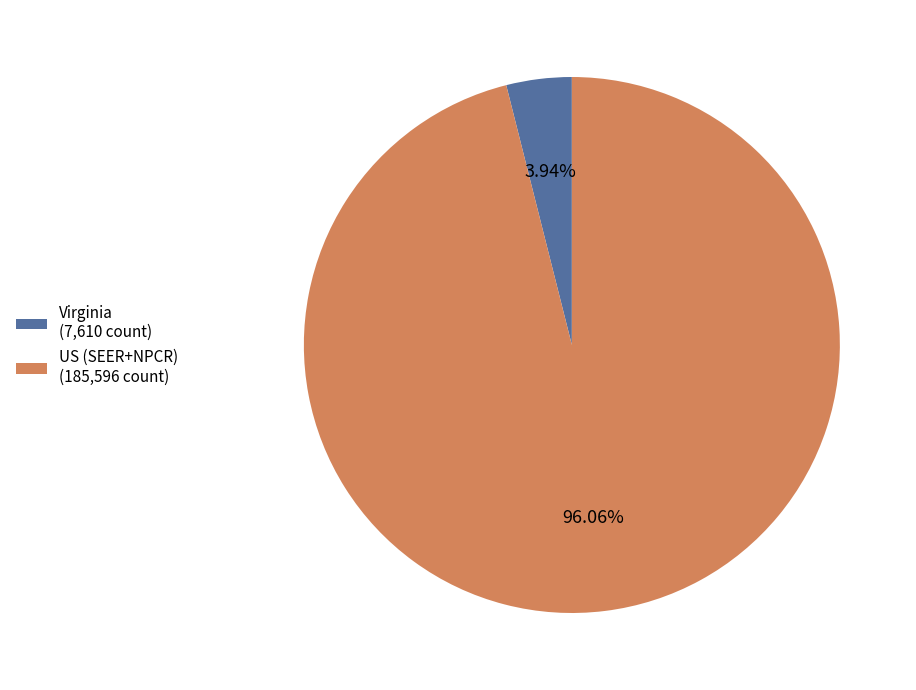

Rank the categories by value from lowest to highest.

Virginia, US (SEER+NPCR)